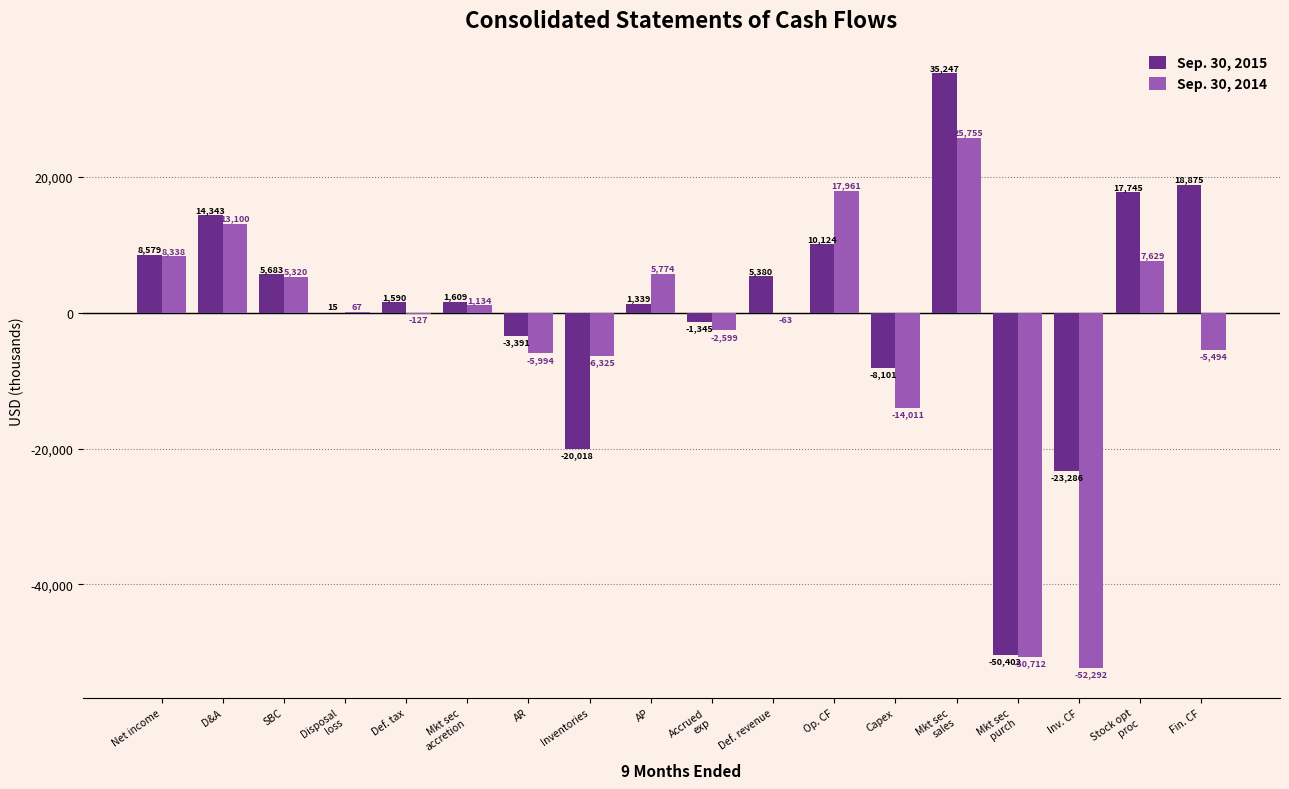

The Sep. 30, 2015 series shows -23286 at Inv. CF. True or false?

True